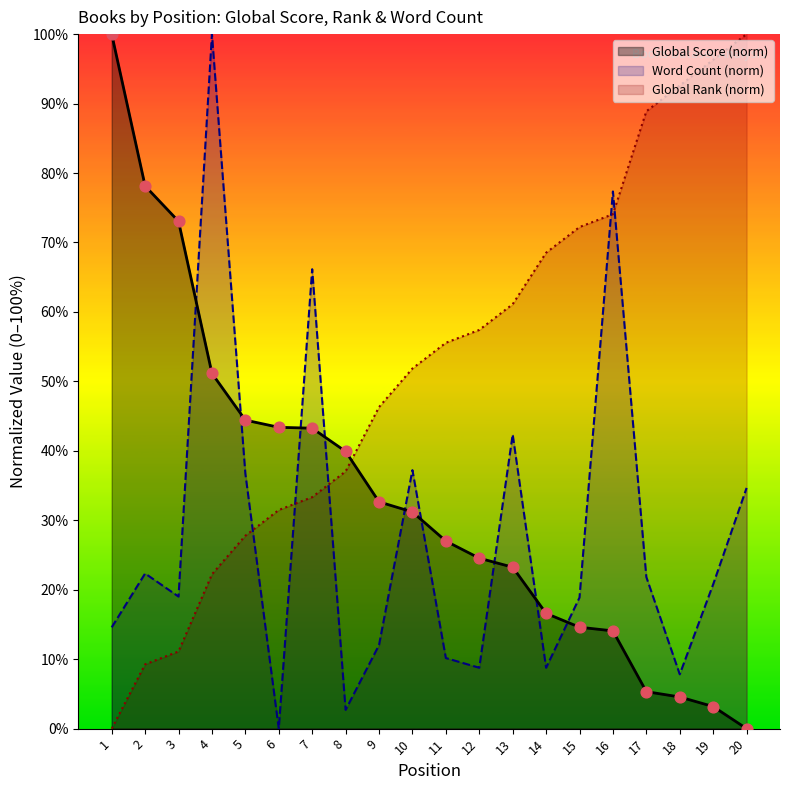

Which series contains the lowest Y value?

Global Score